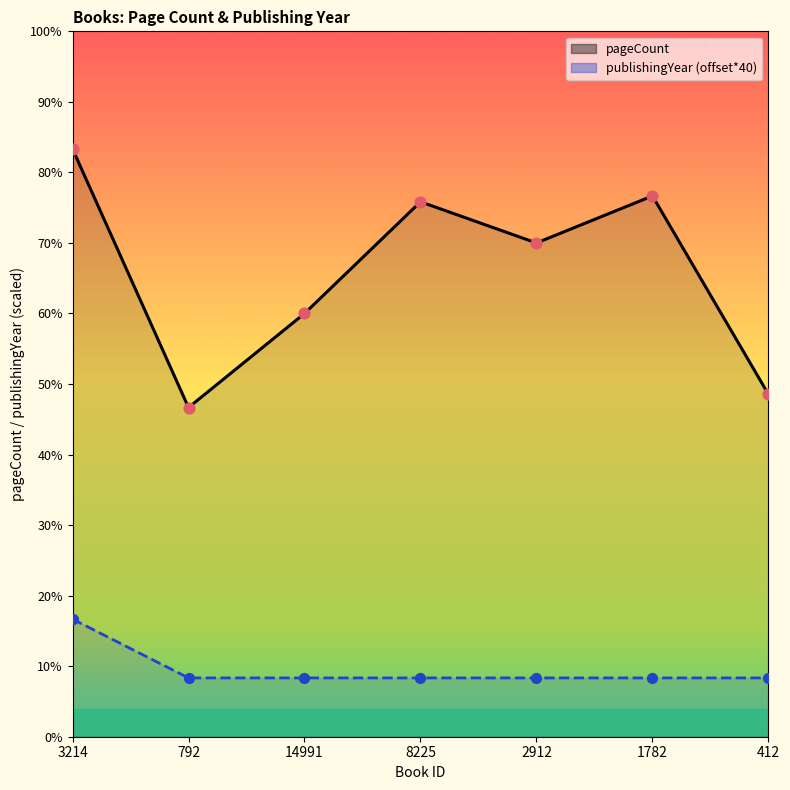

At which category is the sum across all series the highest?

3214